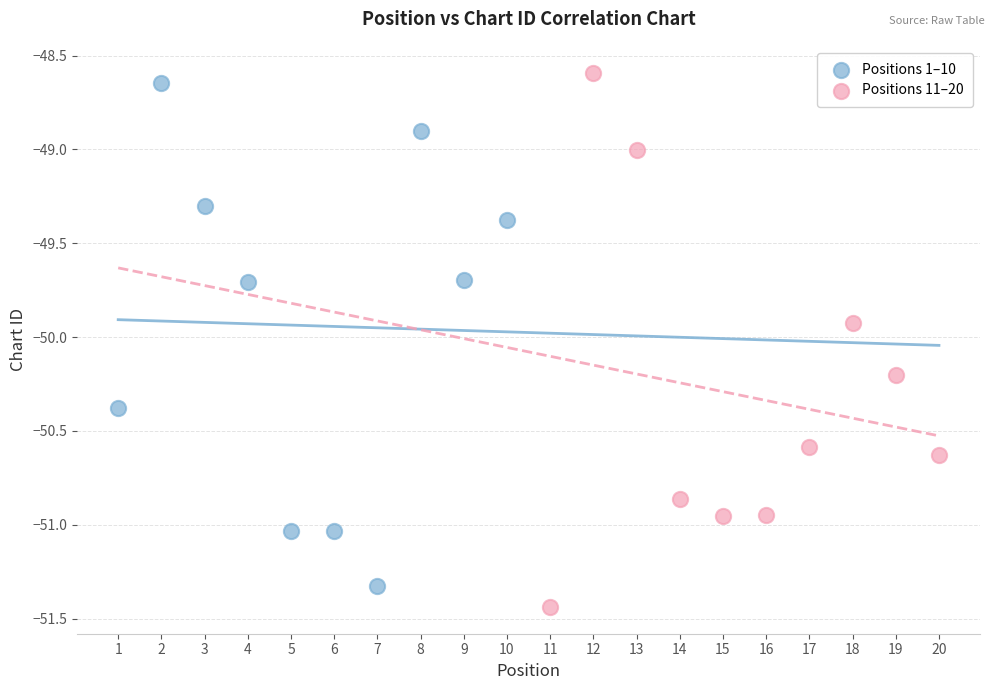

Which series has the largest Y range (max minus min)?

Positions 11–20